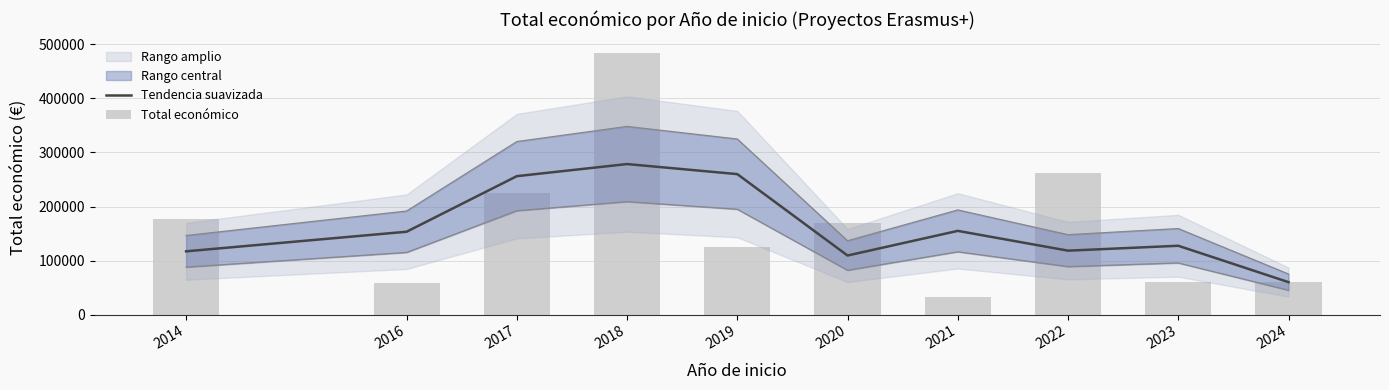

Reading right to left, extract all data points from this chart.

Tendencia suavizada: 60000.0	127333.3	118272.0	154890.0	109269.7	259939.3	278586.7	256158.0	153286.3	117031.5
Total económico: 60000.0	60000.0	262000.0	32816.0	169854.0	125139.0	484825.0	225796.0	57853.0	176210.0